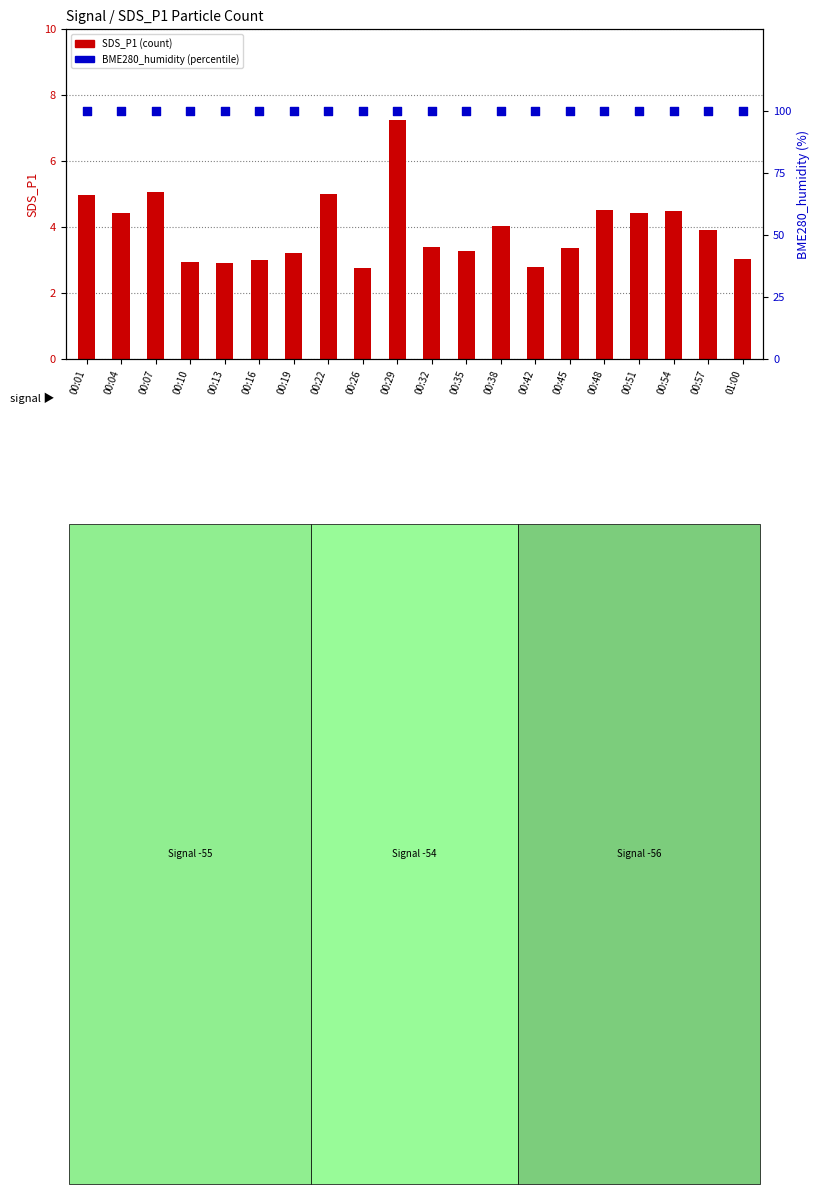

Is the value of BME280_humidity at 00:13 greater than the value of SDS_P1 at 00:45?

Yes